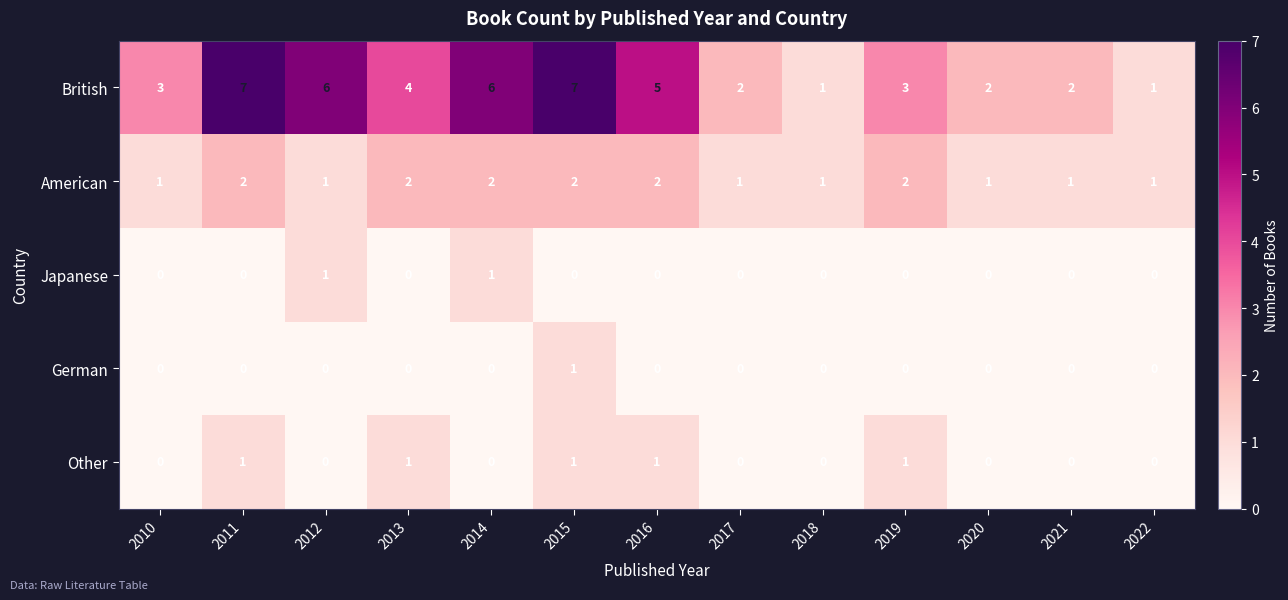

What is the sum of all American values?

19